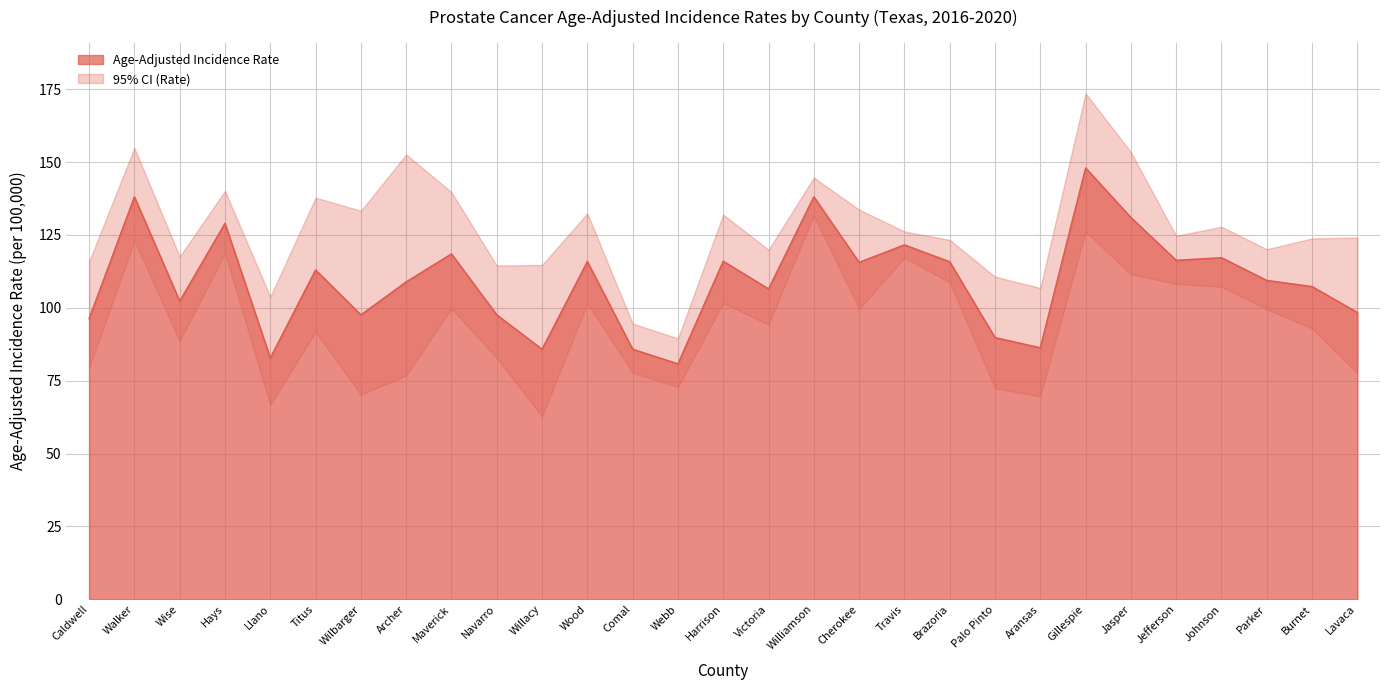

What is the difference between the highest and lowest values at Comal?

16.9